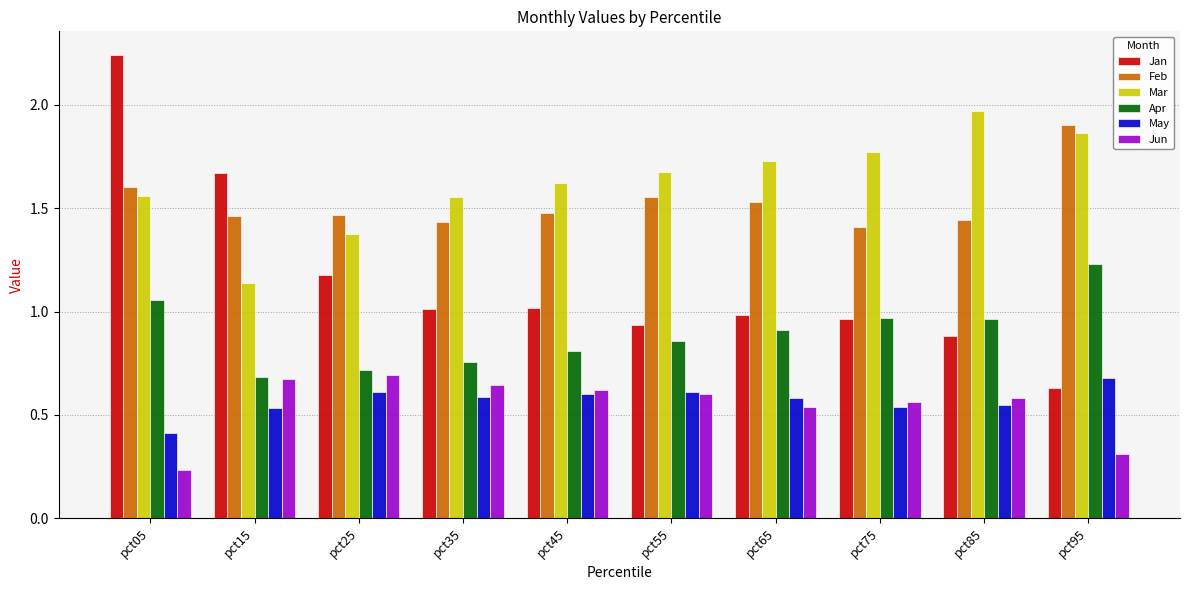

What is the sum of the Feb values at pct35 and pct55?

3.0